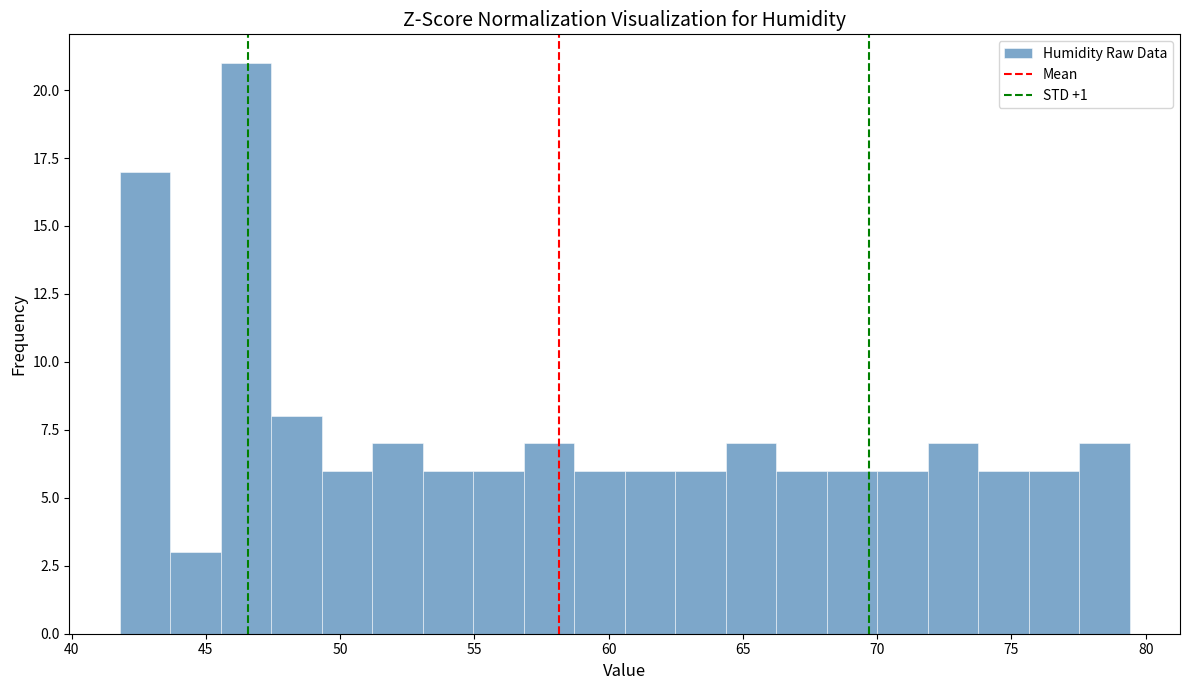

Read against the x-axis, roughly where is the centre of the tallest bar?

46.5